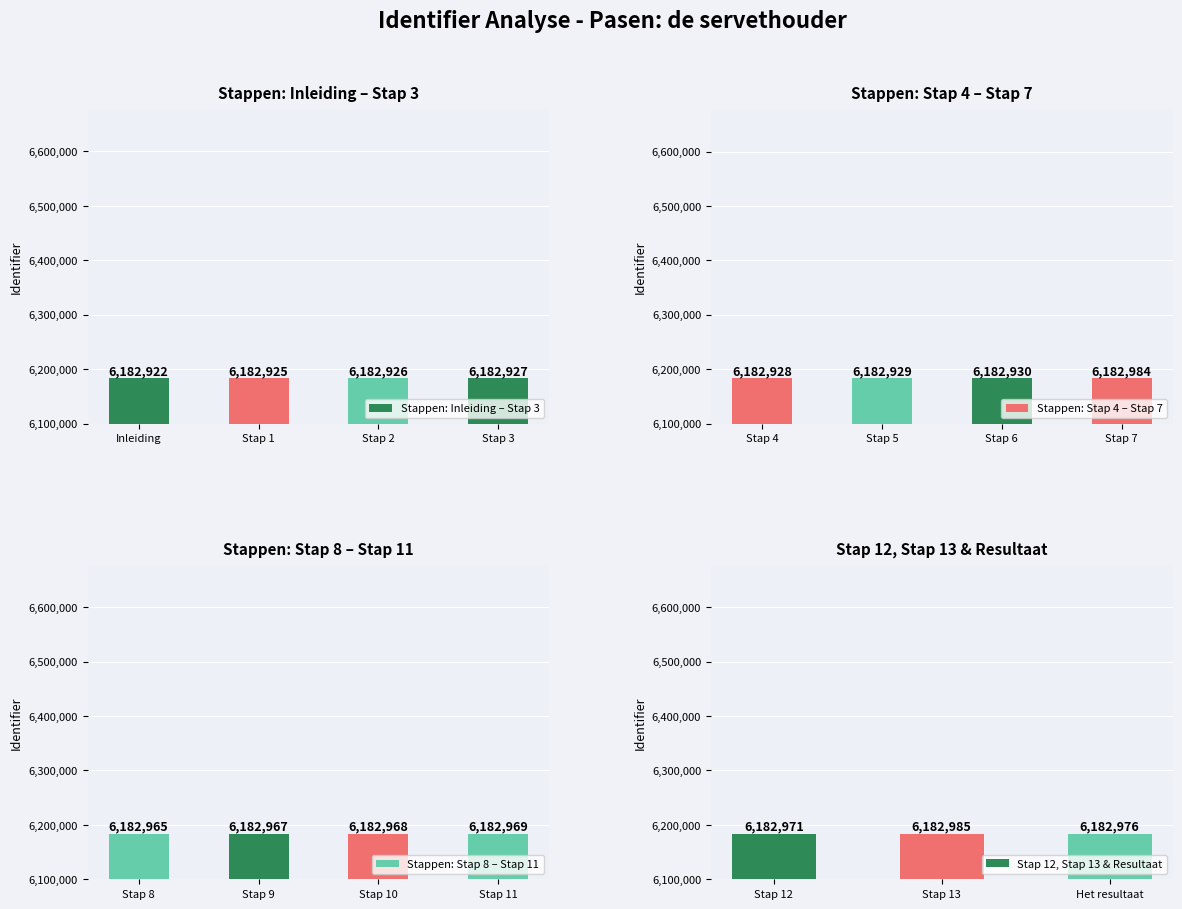

Reading left to right, list all the values displayed in this chart.

6182922	6182925	6182926	6182927	6182928	6182929	6182930	6182984	6182965	6182967	6182968	6182969	6182971	6182985	6182976